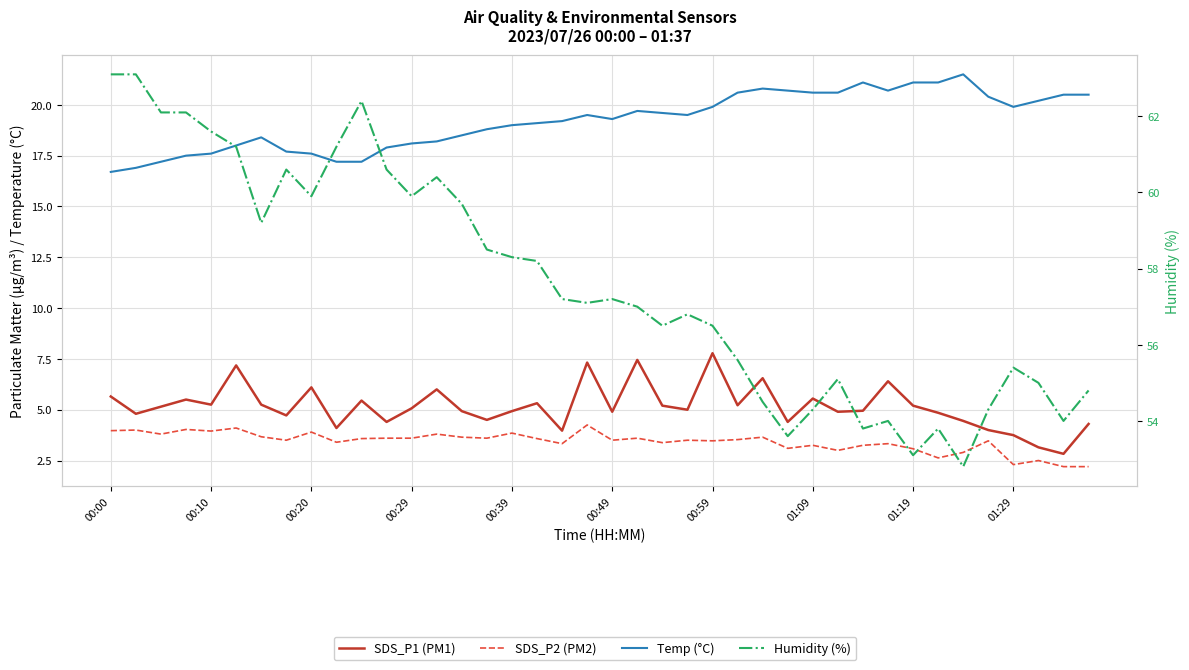

How many data points in Humidity (%) are less than 57?

18